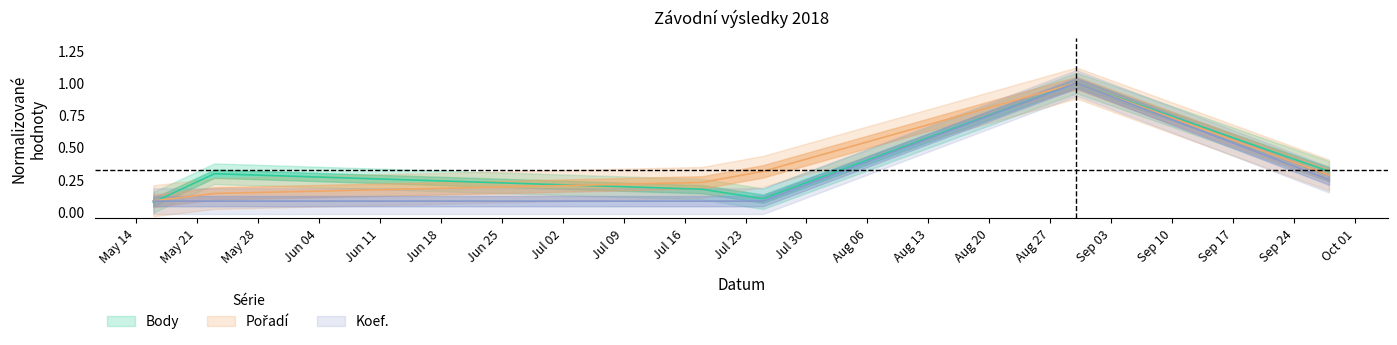

True or false: Pořadí has a value of 0.1 at 2018-05-16.

False